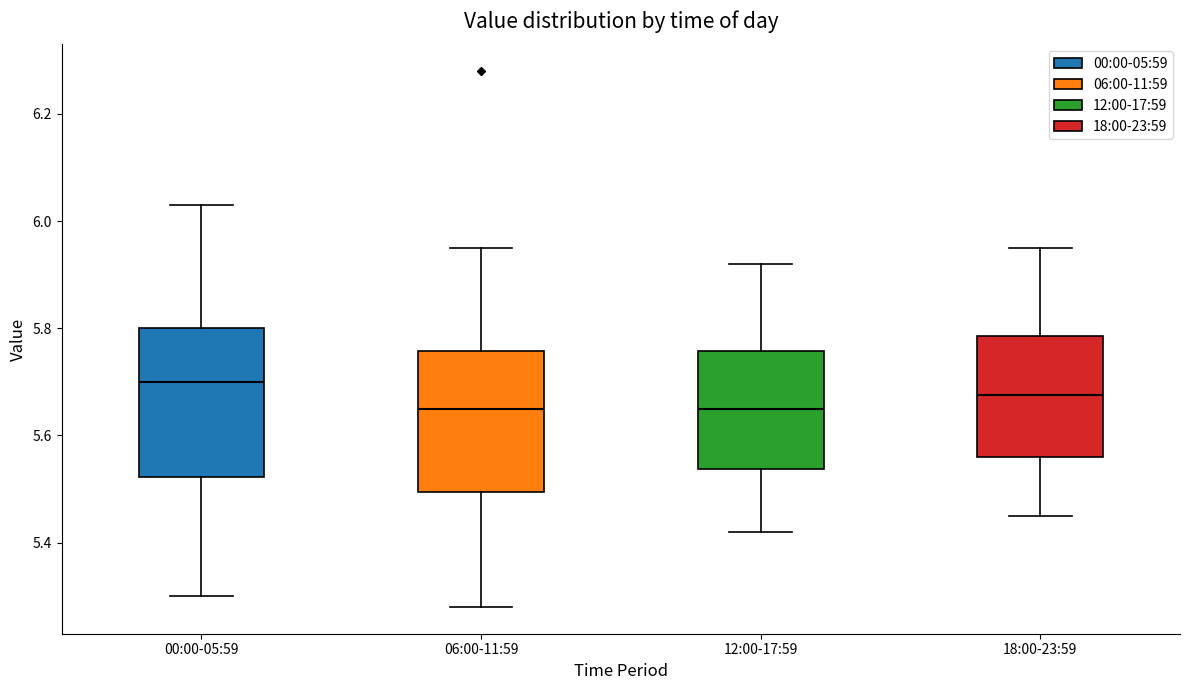

Which box has the highest median line?

00:00-05:59